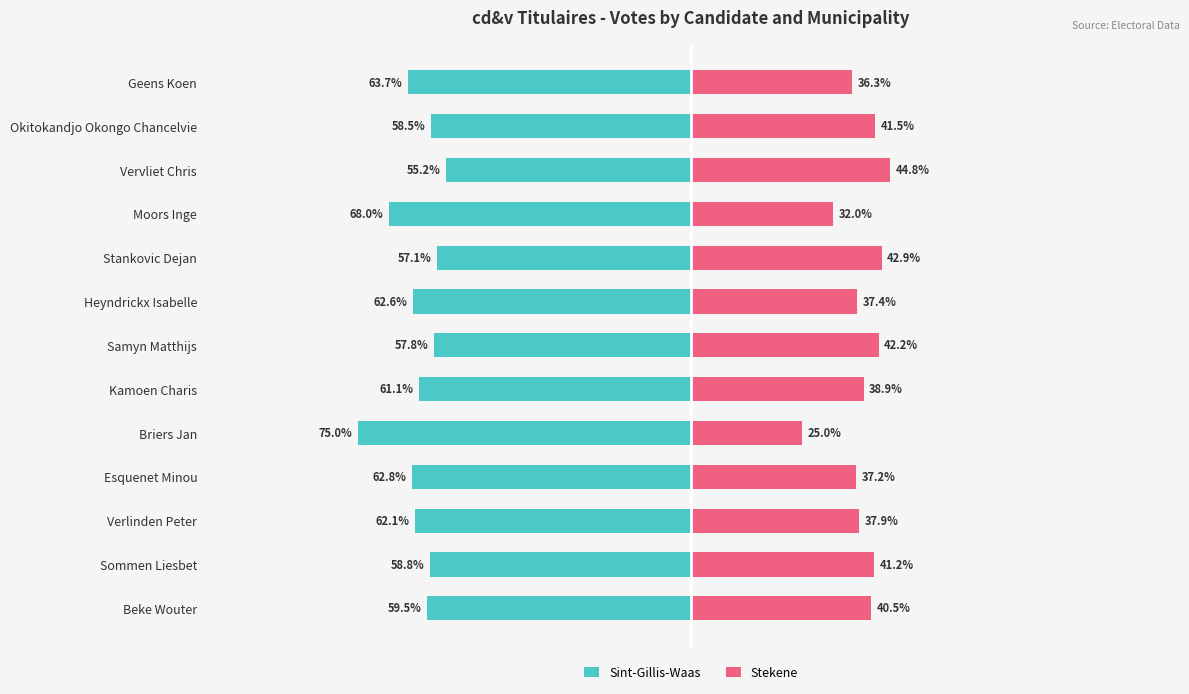

What is the value of the Stekene bar at the 7th from the left?

42.2